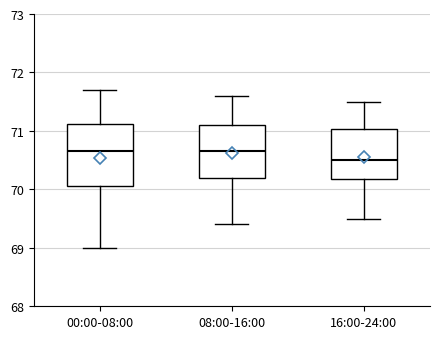

Reading left to right, transcribe this box plot: for each box, give where its median line is, the range the box spans, and where its two whiskers end, as read against the y-axis. The values are not printed on the chart, so give them approximately, as read against the axis.

00:00-08:00: median 70.7, box 70.1 to 71.1, whiskers 69.0 to 71.7
08:00-16:00: median 70.7, box 70.2 to 71.1, whiskers 69.4 to 71.6
16:00-24:00: median 70.5, box 70.2 to 71.0, whiskers 69.5 to 71.5